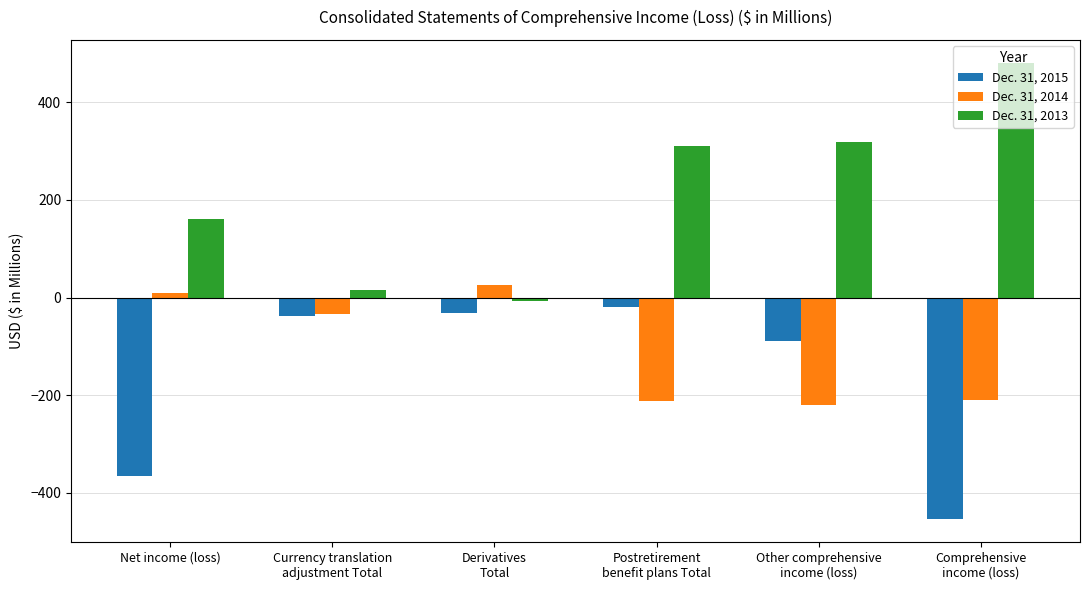

Which series changed the most between Currency translation
adjustment Total and Comprehensive
income (loss)?

Dec. 31, 2013